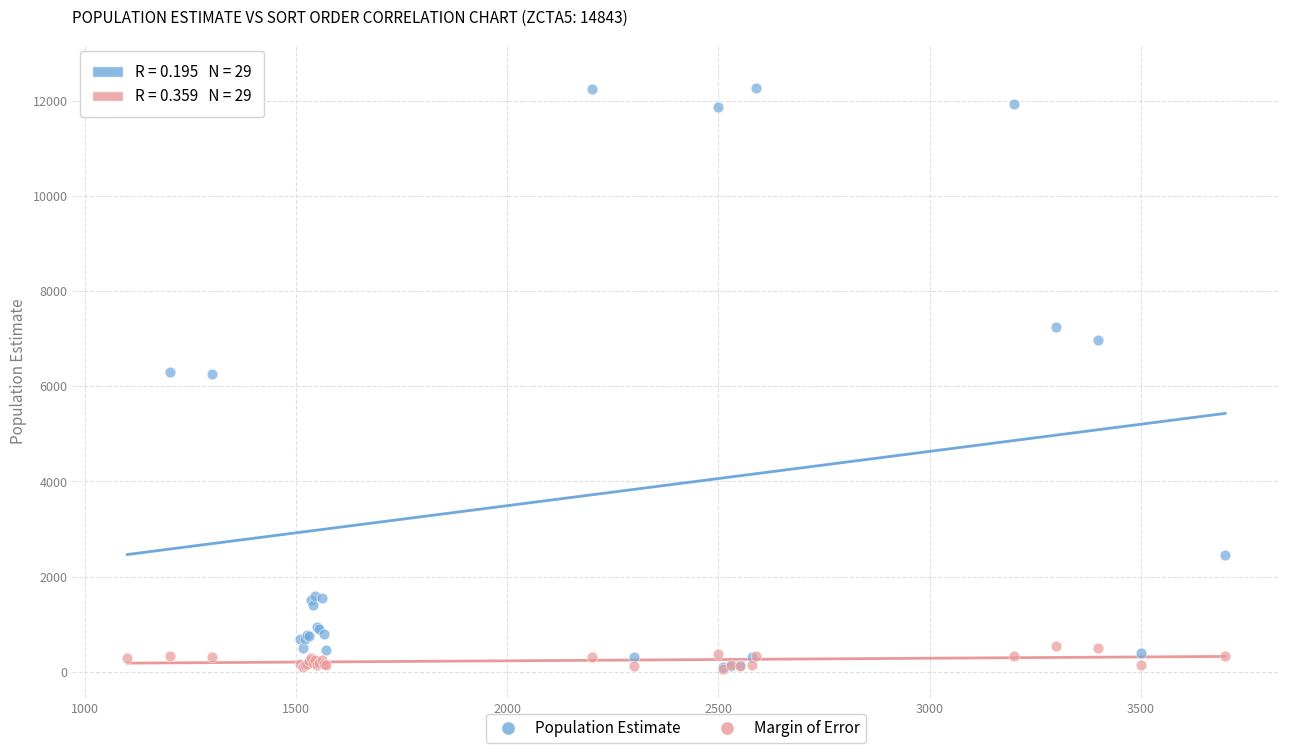

Which series reaches the maximum Y coordinate?

Population Estimate